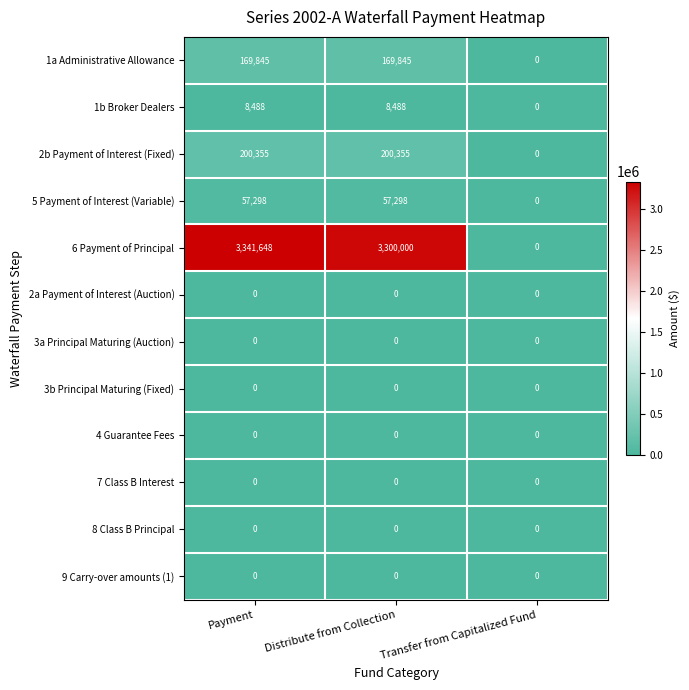

Is the value of 5 Payment of Interest (Variable) at Payment greater than the value of 6 Payment of Principal at Transfer from Capitalized Fund?

Yes